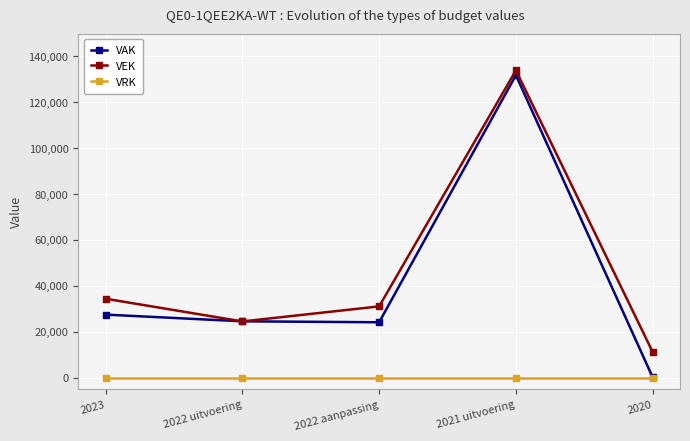

At which label does VAK first exceed 24571?

2023